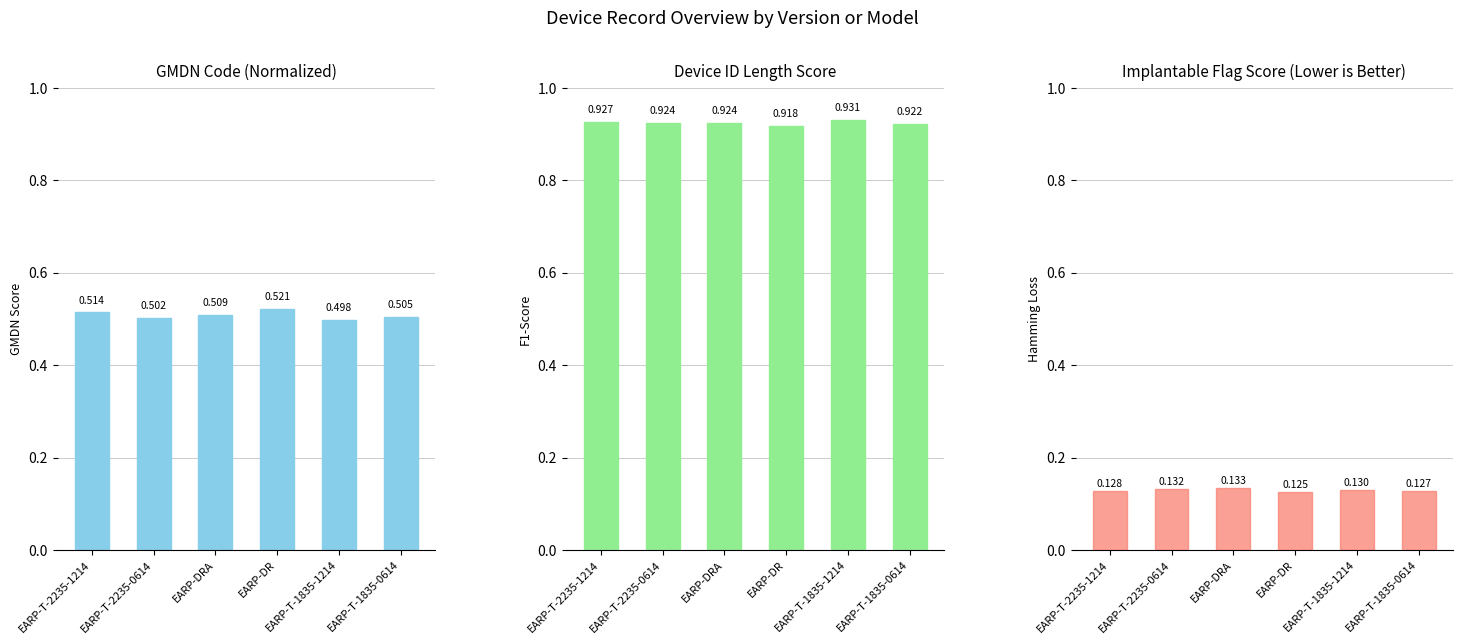

What is the label of the 2nd bar from the left?

EARP-T-2235-0614